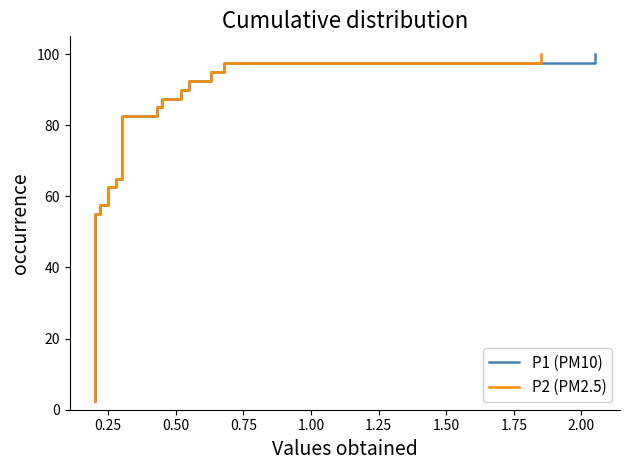

Which series has the largest total across all categories?

P1 (PM10)